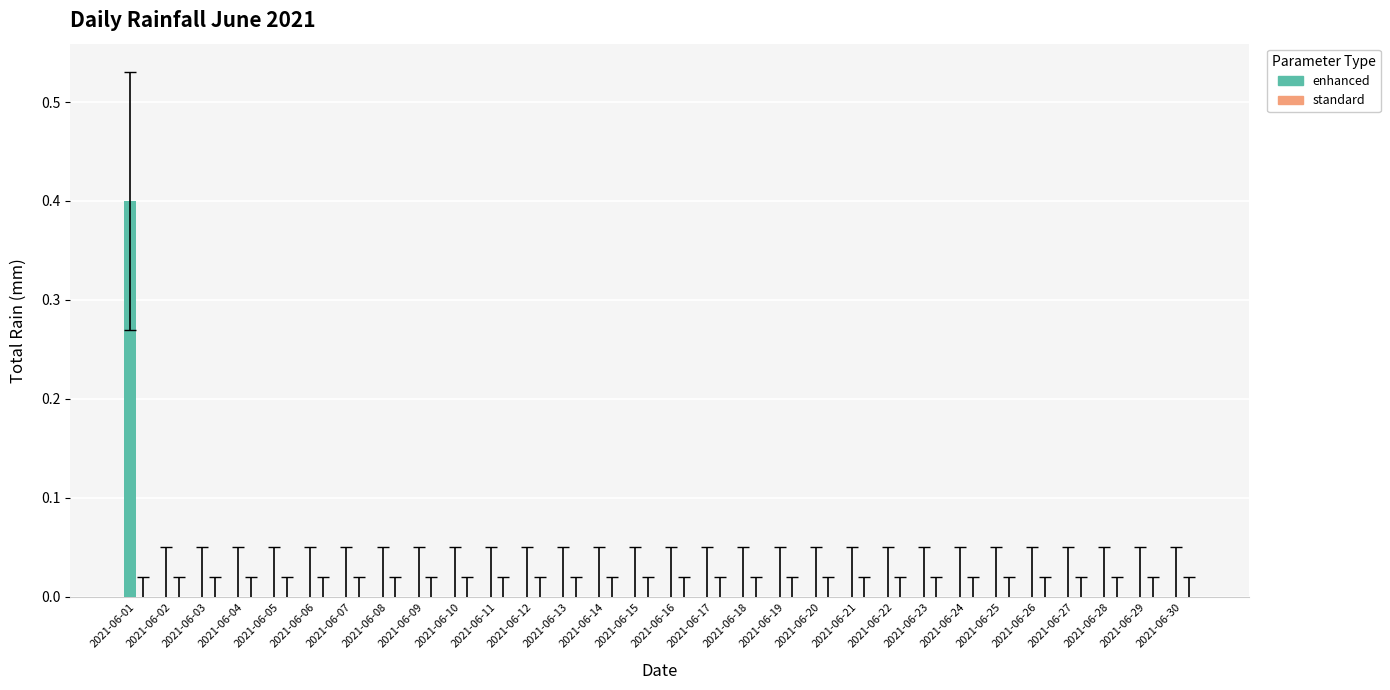

Are the bars grouped side by side (vs. stacked)?

No